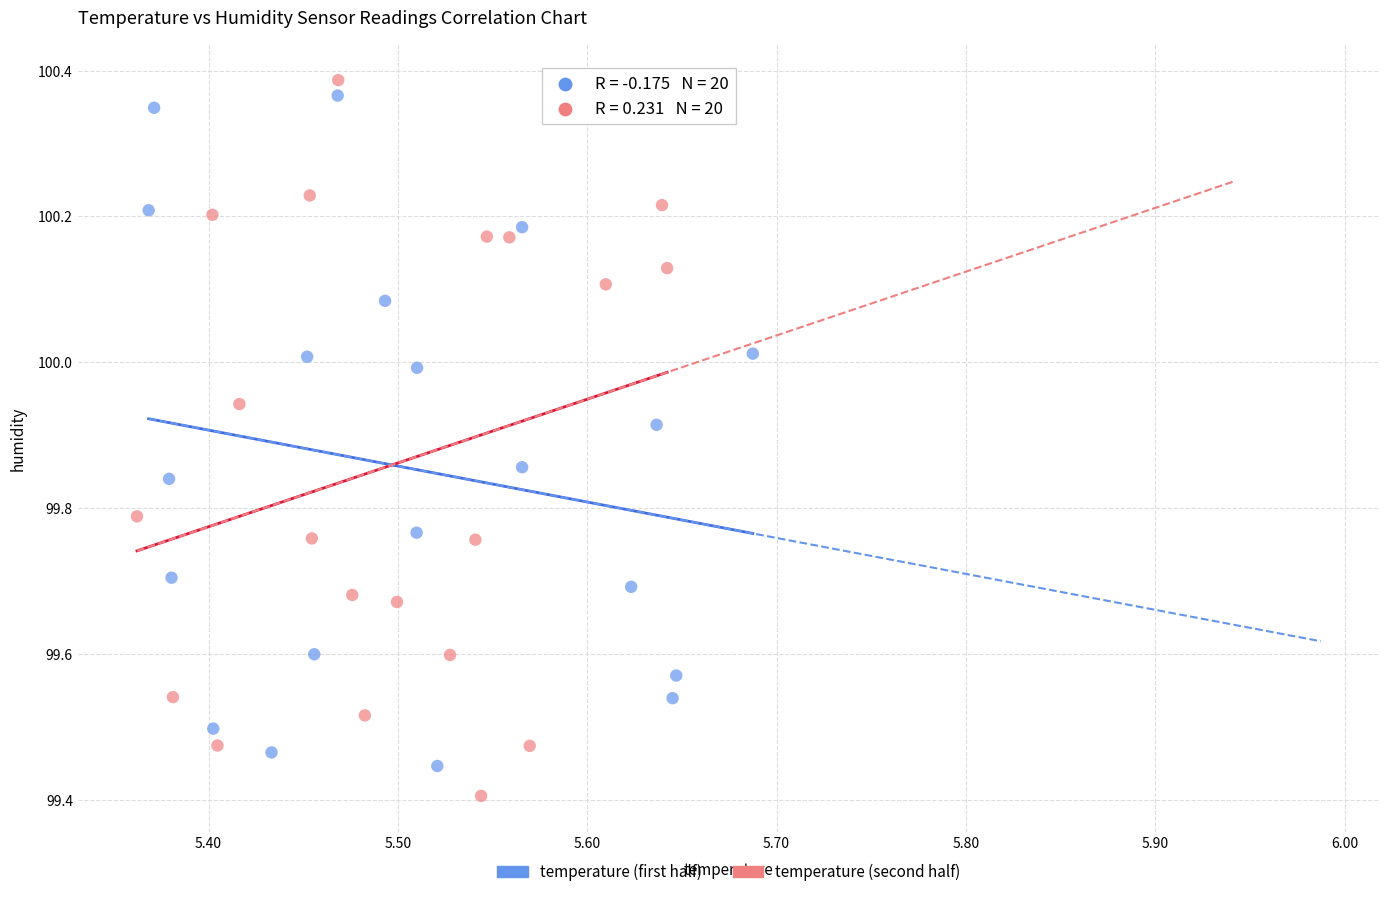

Which series has the widest spread of Y values?

temperature (second half)